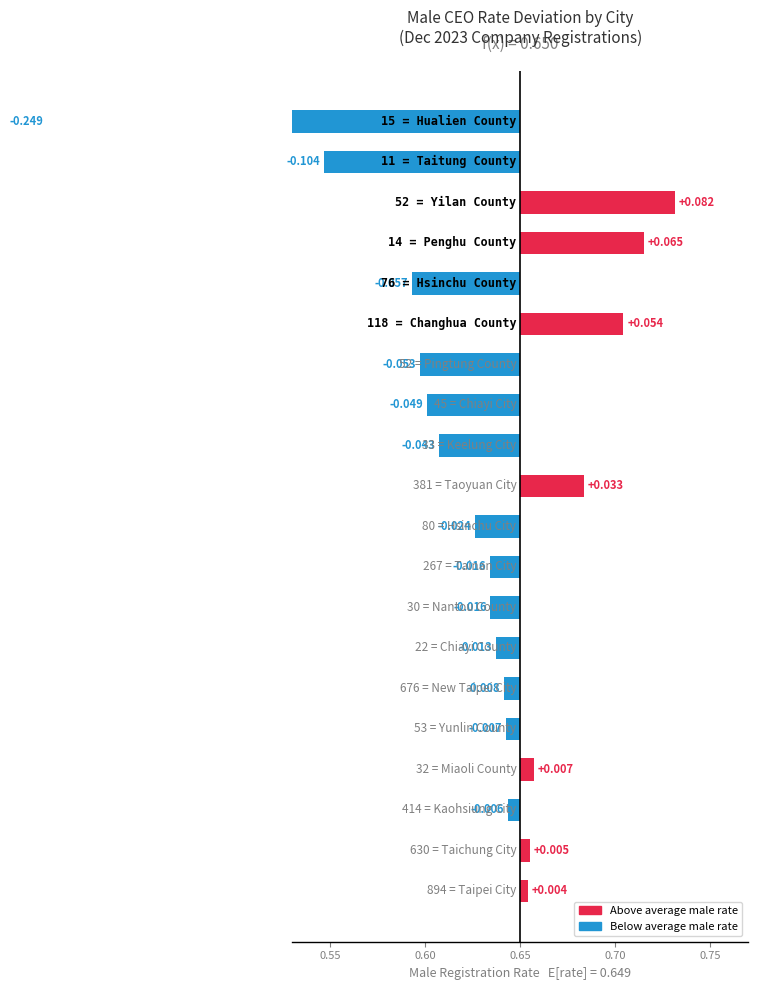

What is the difference between the maximum and minimum values?

0.3